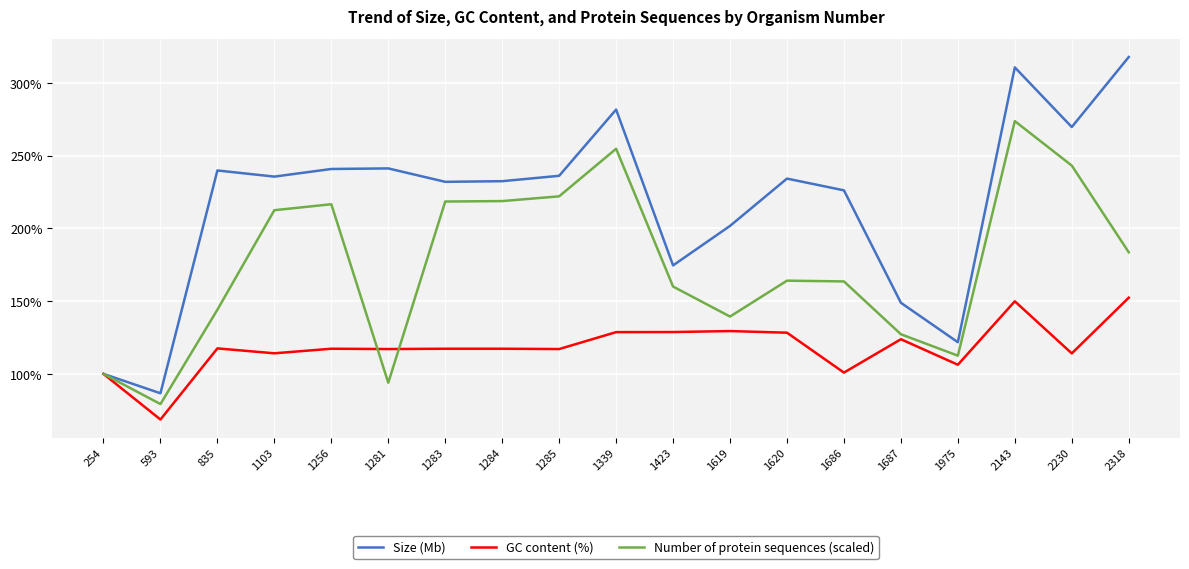

What is the sum of all Size (Mb) values?

4131.3